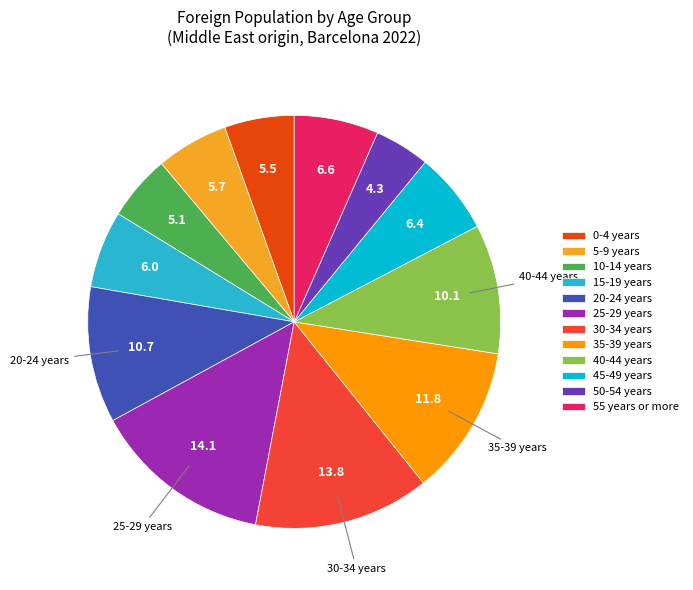

To the nearest percent, what portion does 45-49 years represent?

6%